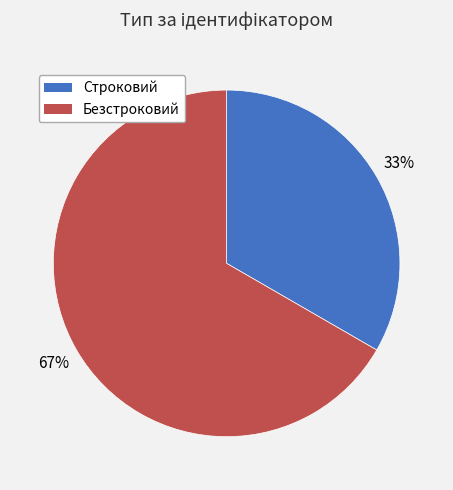

Is it true that Строковий is 33% of the pie?

True